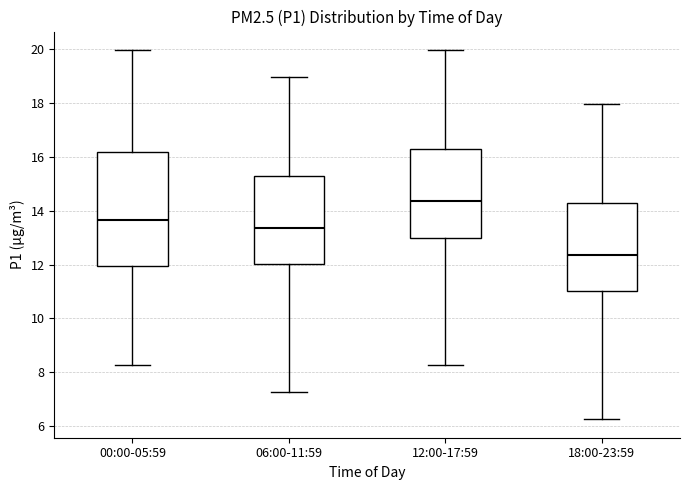

Comparing the boxes themselves (not the whiskers), which one is the tallest?

00:00-05:59